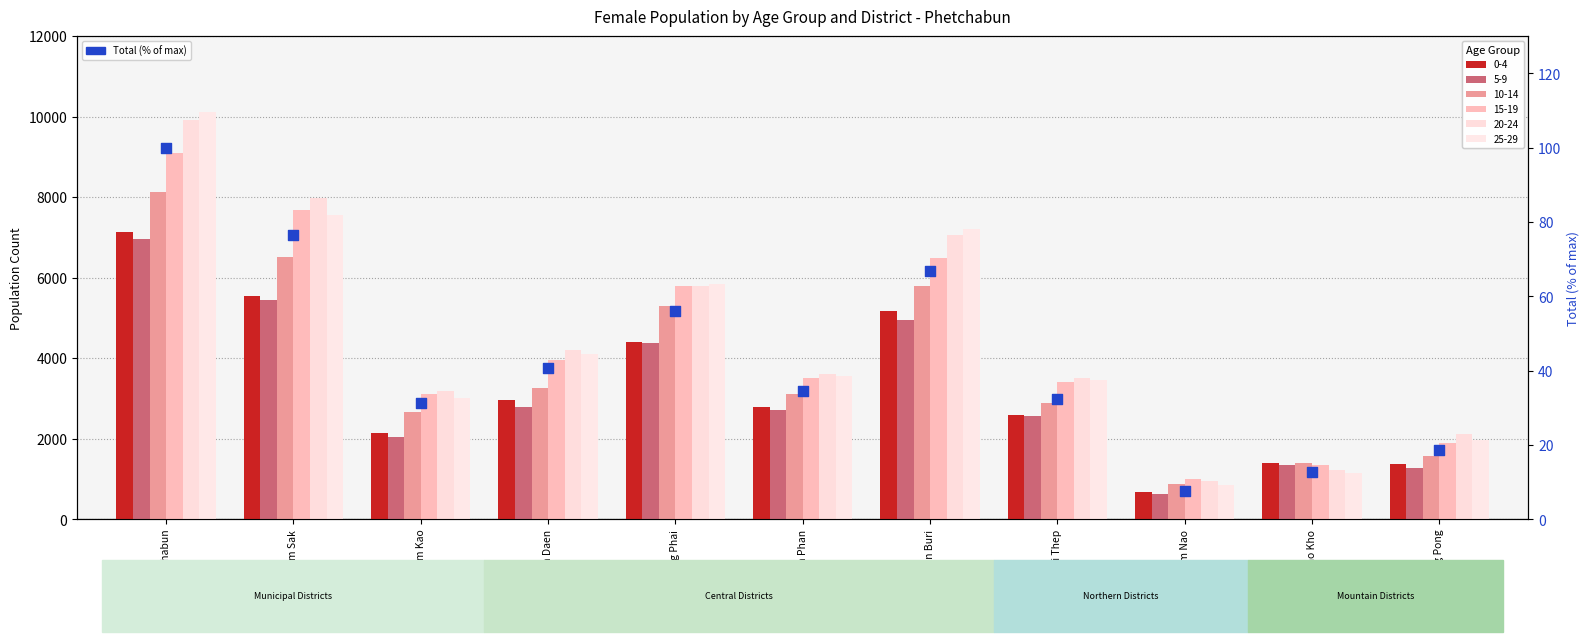

Approximately how many times larger is the value at Bung Sam Phan compared to Lom Kao?

1.1